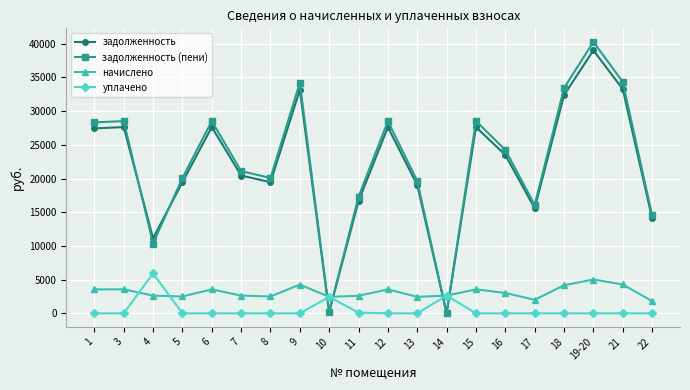

What is the total value across all series at 9?

71640.0